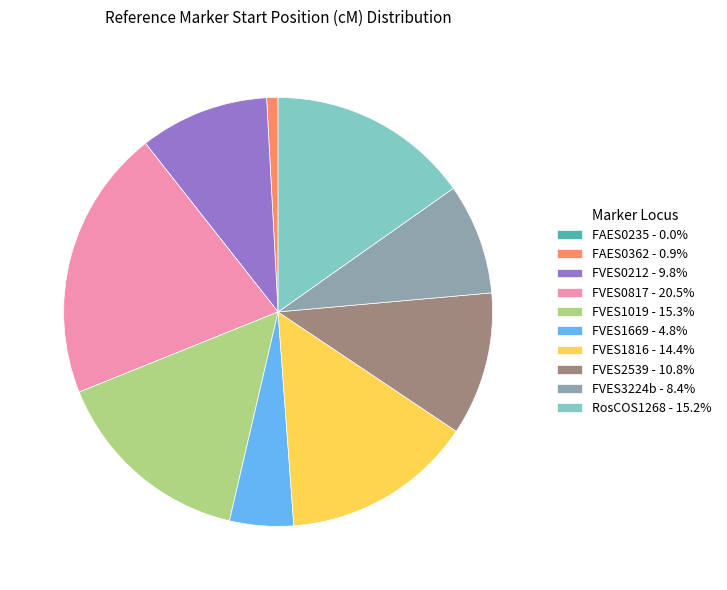

Do FAES0362 - 0.9% and FVES1816 - 14.4% together represent more than half of the pie?

No